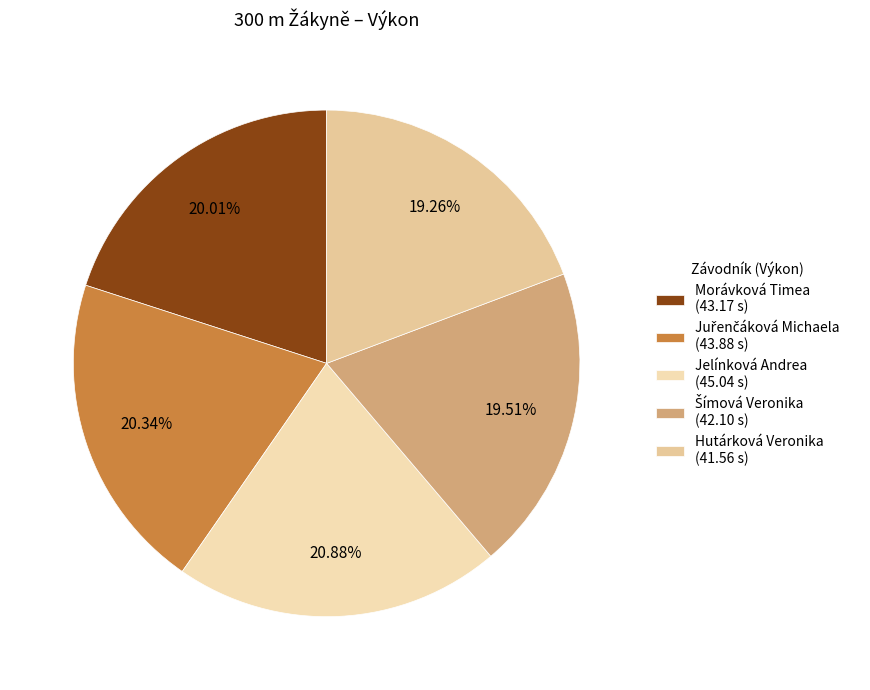

How much of the chart is everything except Hutárková Veronika?

80.7%